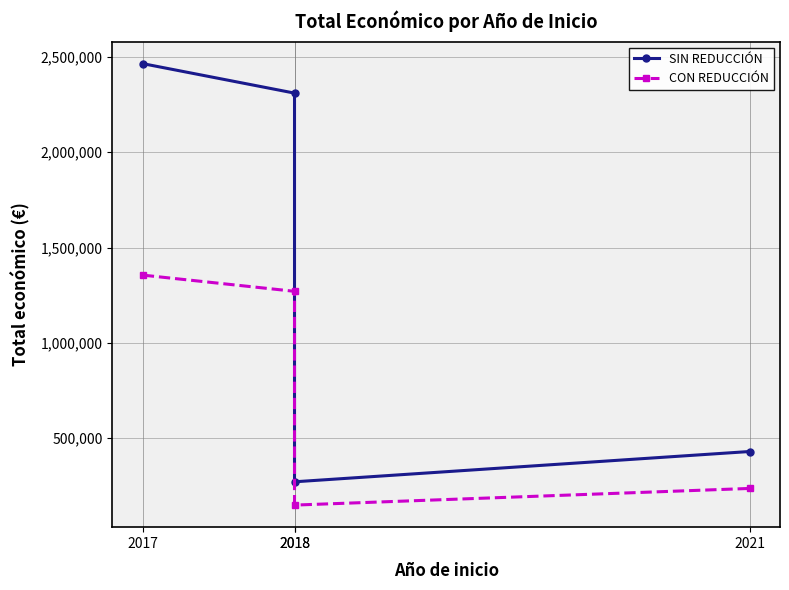

Does the chart have visible grid lines?

Yes